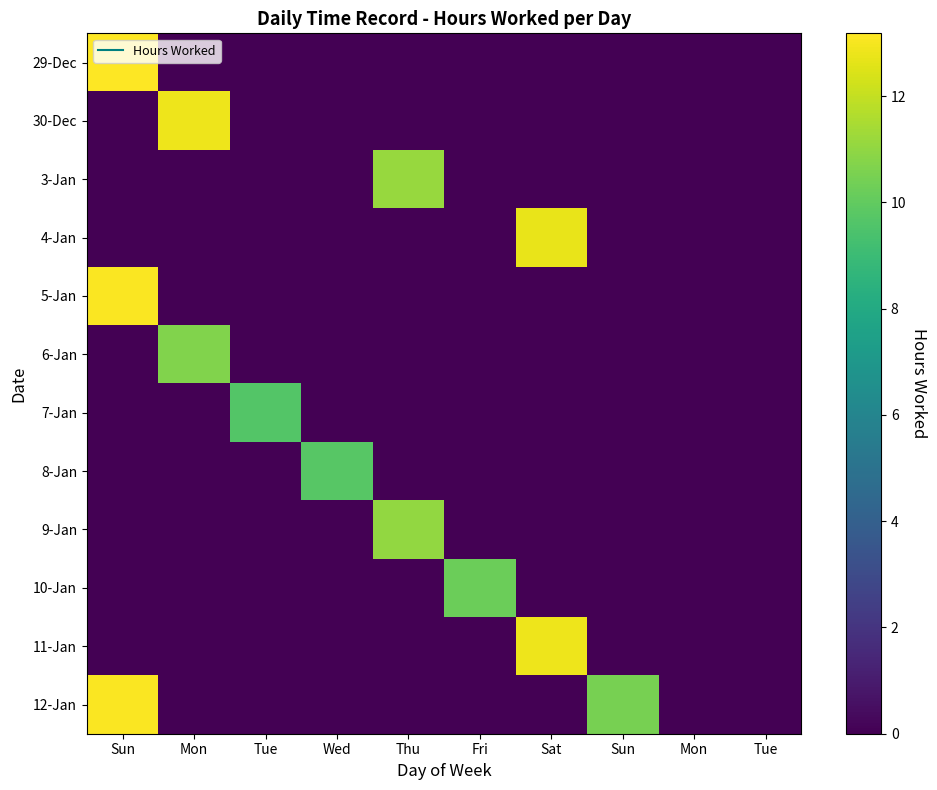

At Wed, list the series in order from largest to smallest.

8-Jan, 29-Dec, 30-Dec, 3-Jan, 4-Jan, 5-Jan, 6-Jan, 7-Jan, 9-Jan, 10-Jan, 11-Jan, 12-Jan